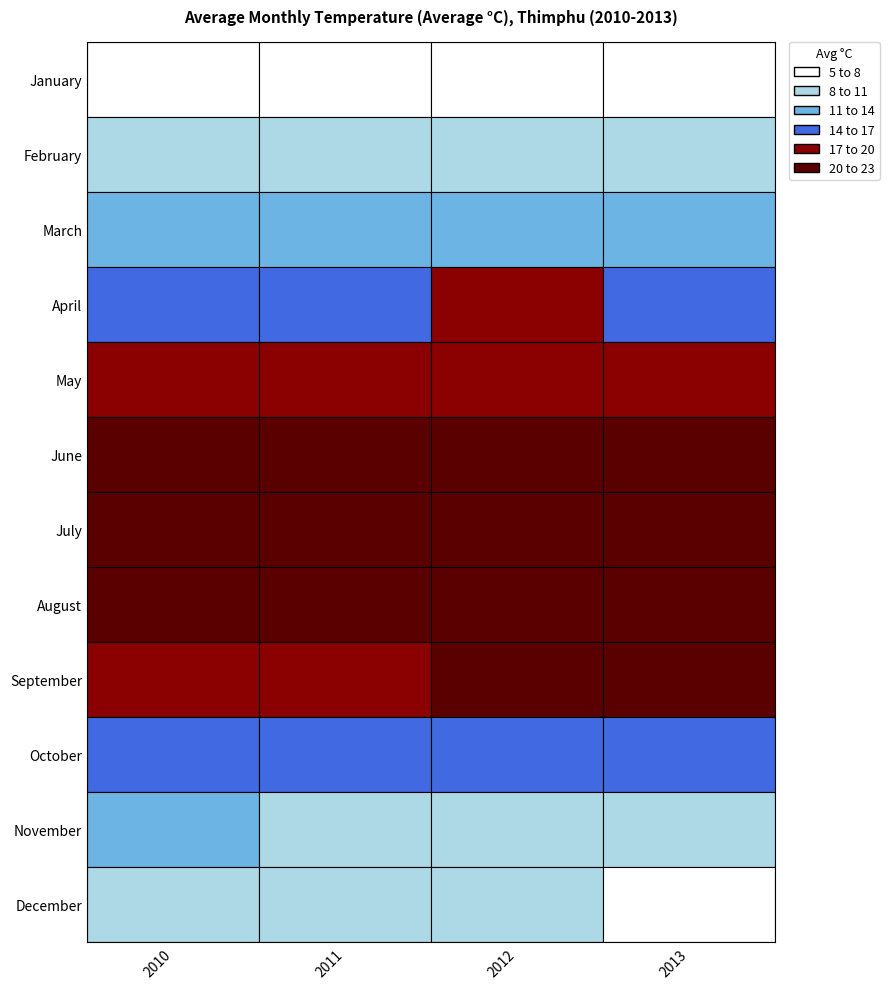

Which series has the widest spread of values?

April